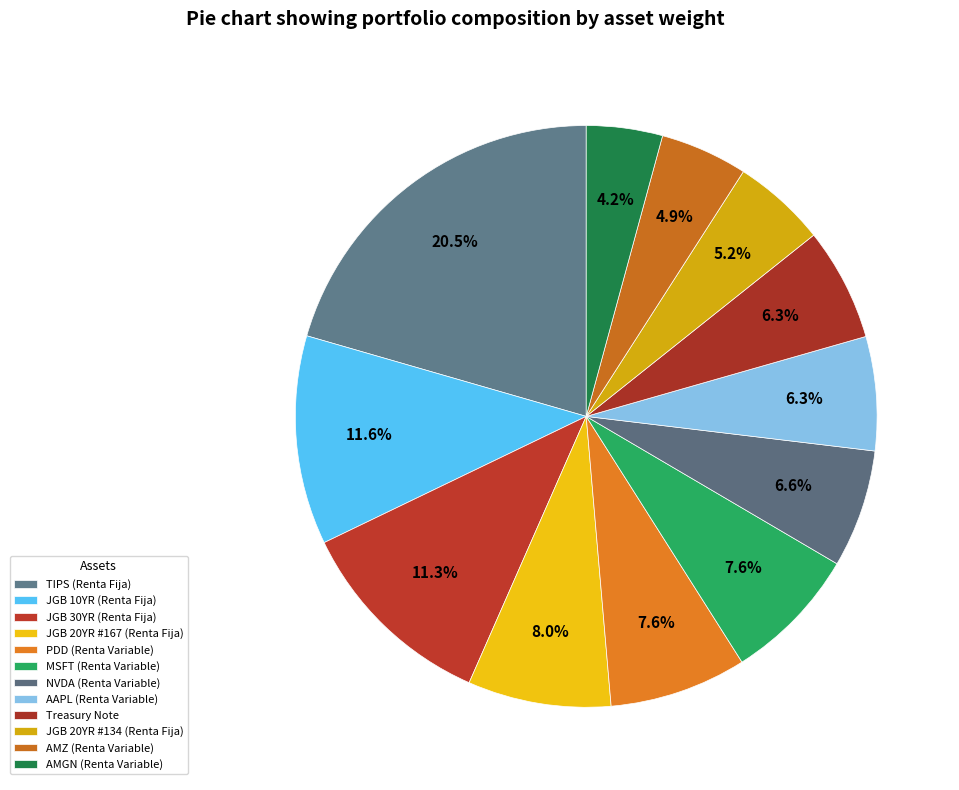

How many slices are in this pie chart?

12